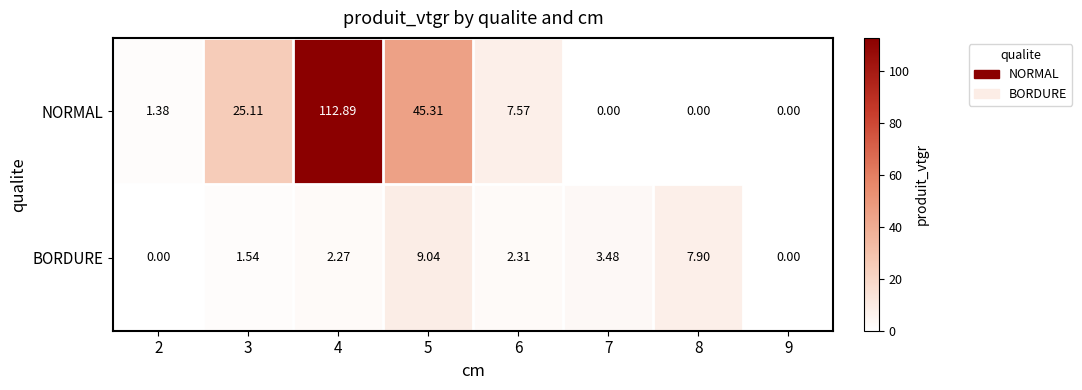

Is the value of BORDURE at 5 greater than the value of NORMAL at 9?

Yes